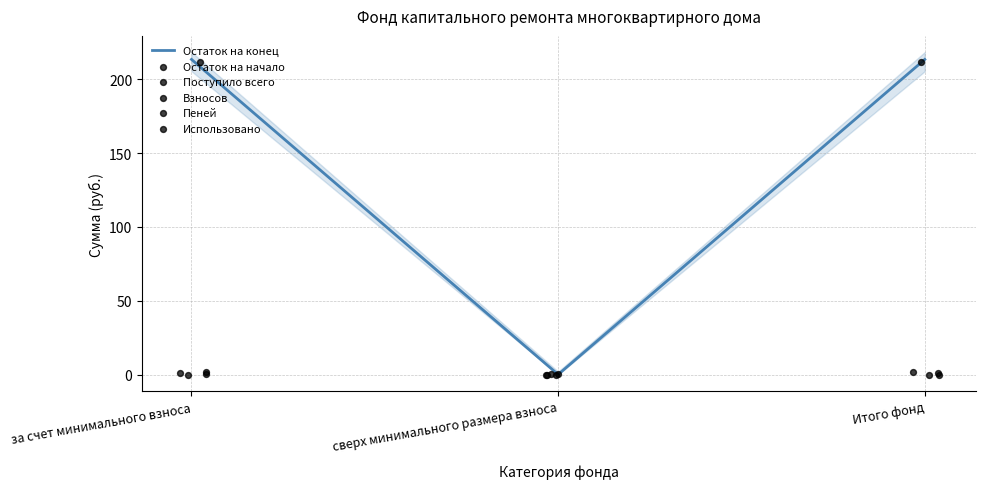

Which series has the widest spread of Y values?

Остаток на конец